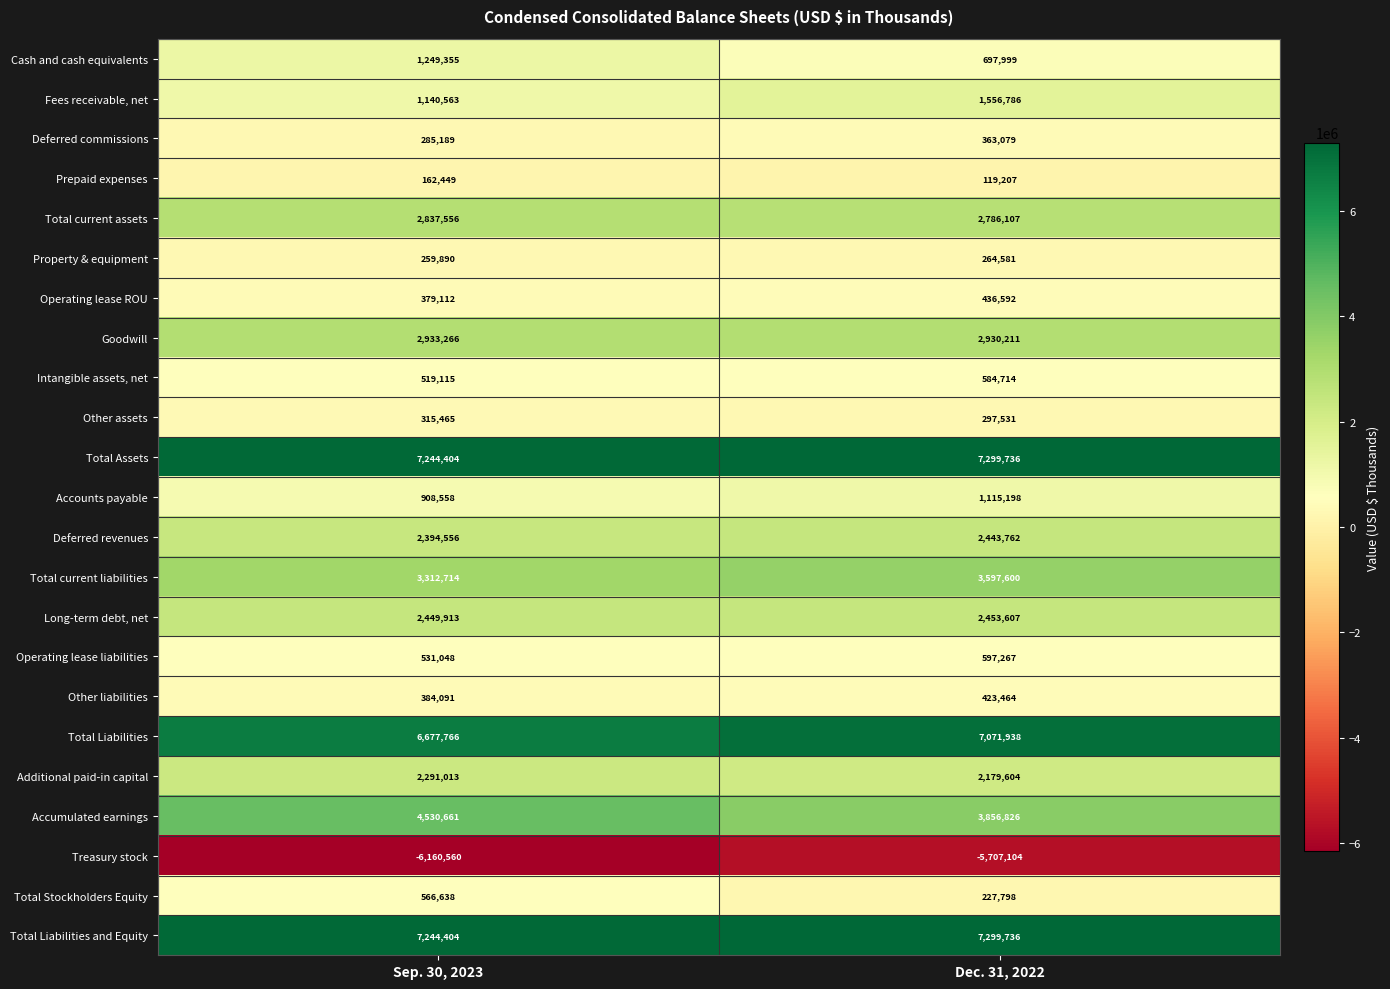

What is the sum of the Total Assets values at Sep. 30, 2023 and Dec. 31, 2022?

14544140